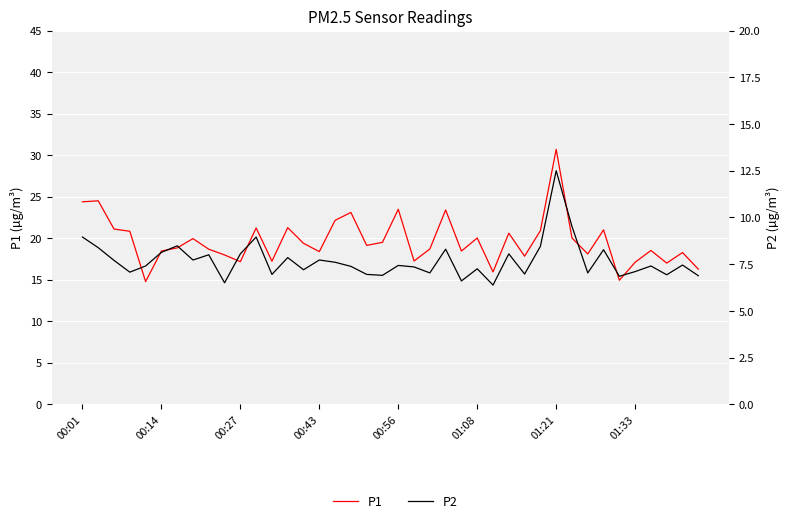

What are all the series names shown in the legend?

P1, P2